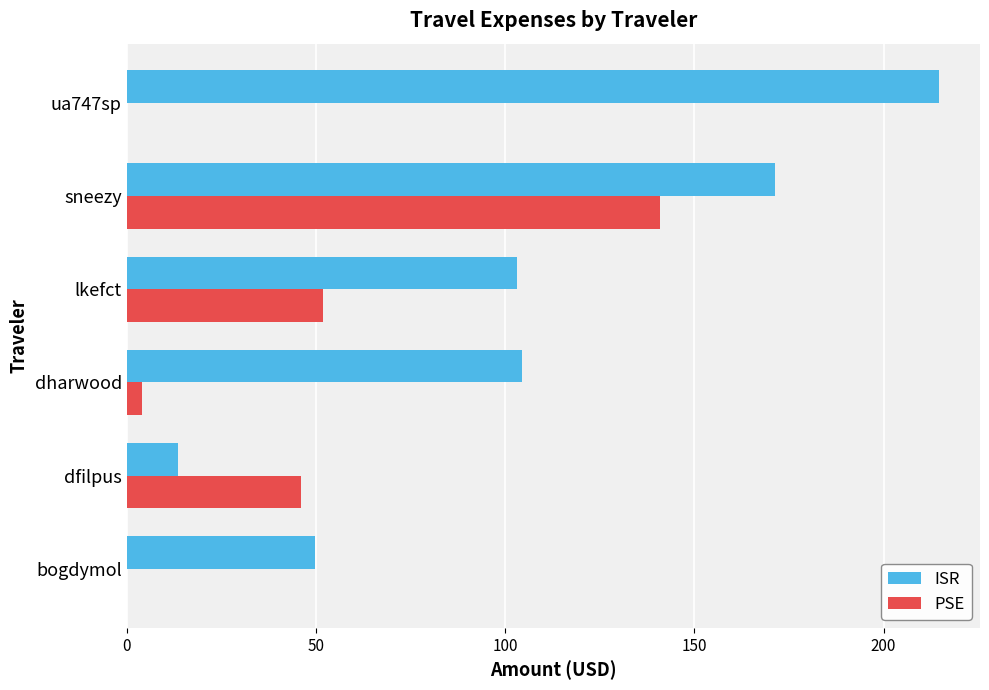

Which category has the highest value across all series?

ua747sp